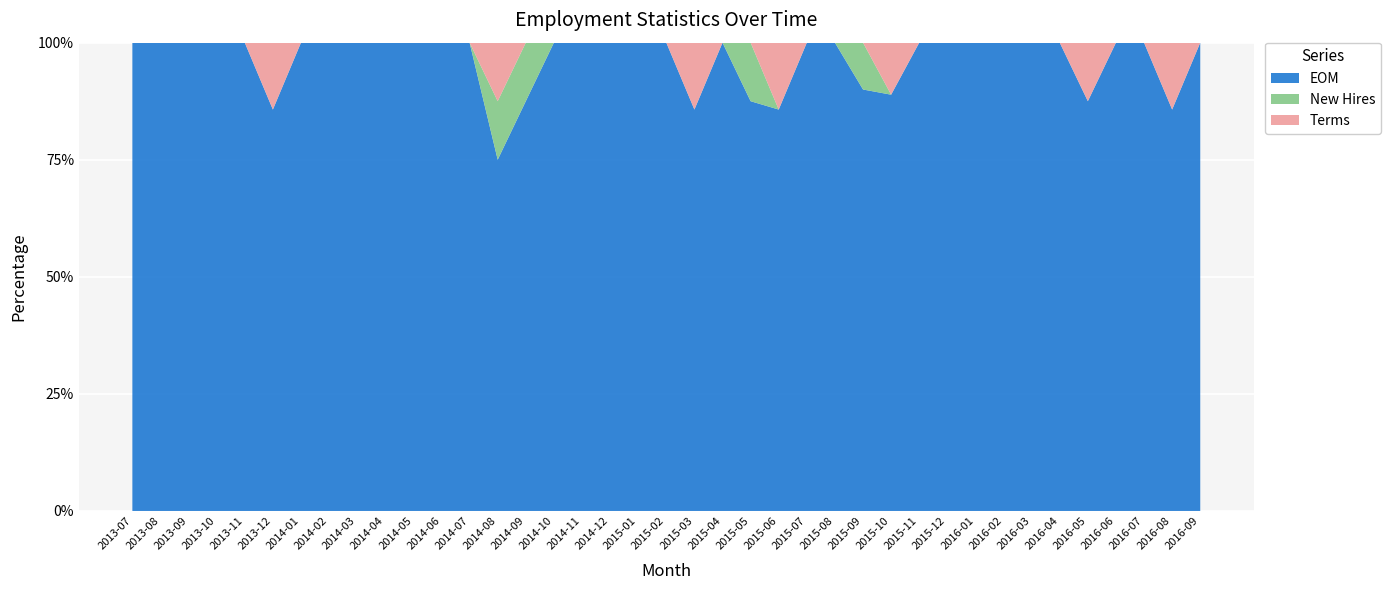

Reading left to right, extract all data points from this chart.

New Hires: 0	0	0	0	0	0	0	0	0	0	0	0	0	1	1	0	0	0	0	0	0	0	1	0	0	0	1	0	0	0	0	0	0	0	0	0	0	0	0
Terms: 0	0	0	0	0	1	0	0	0	0	0	0	0	1	0	0	0	0	0	0	1	0	0	1	0	0	0	1	0	0	0	0	0	0	1	0	0	1	0
EOM: 7	7	7	7	7	6	6	6	6	6	6	6	6	6	7	7	7	7	7	7	6	6	7	6	8	8	9	8	8	8	8	8	8	8	7	7	7	6	6